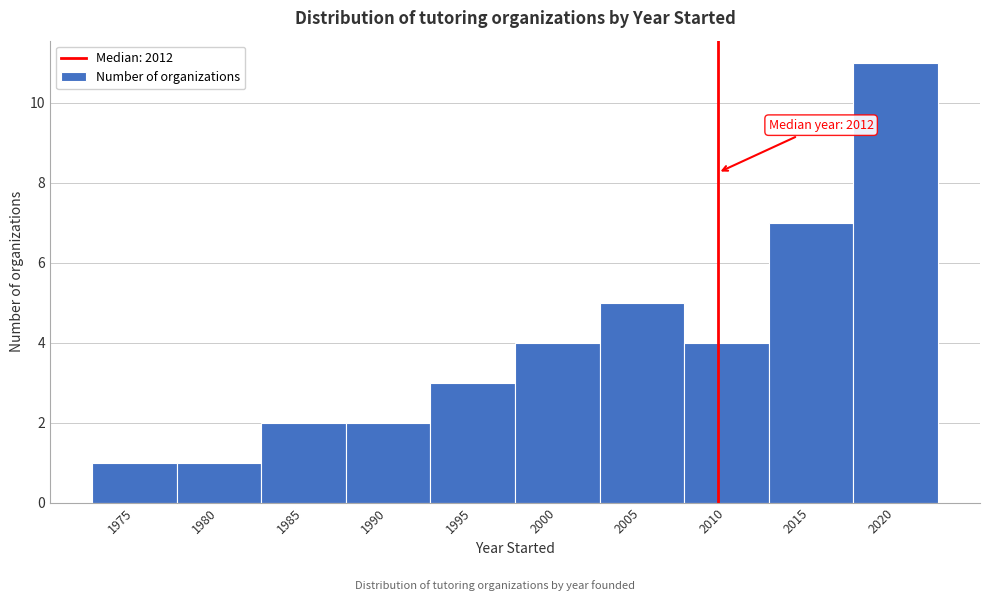

Reading left to right, transcribe all the data shown in this chart.

1	1	2	2	3	4	5	4	7	11